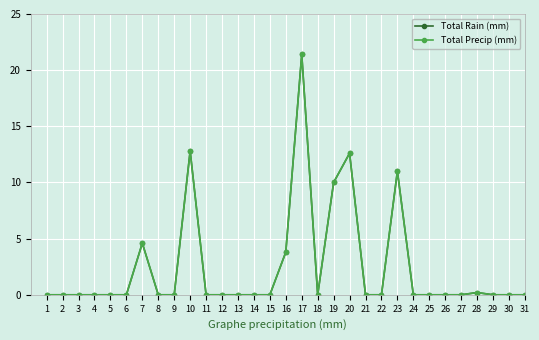

True or false: Total Rain (mm) and Total Precip (mm) cross at least once.

False